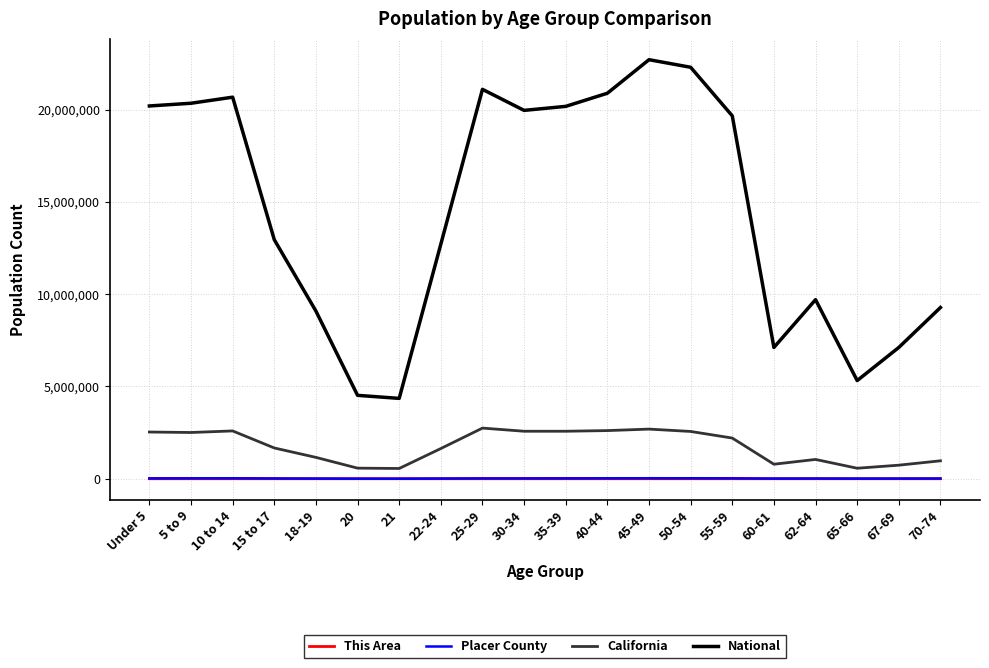

Between 15 to 17 and 45-49, which series saw the biggest shift?

National